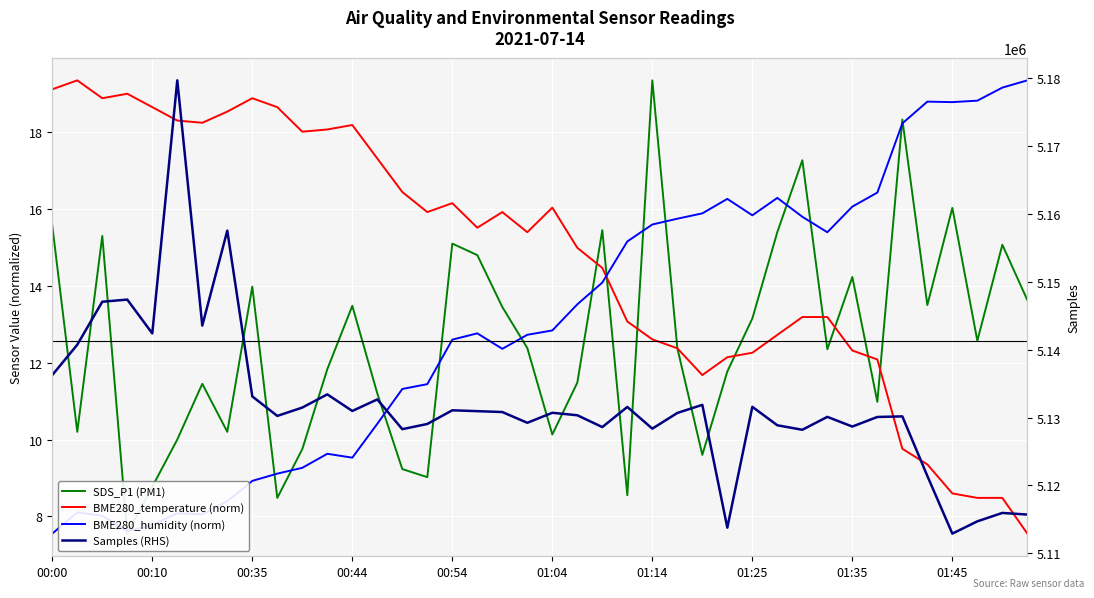

How many values in the BME280_humidity (norm) series exceed 12?

24